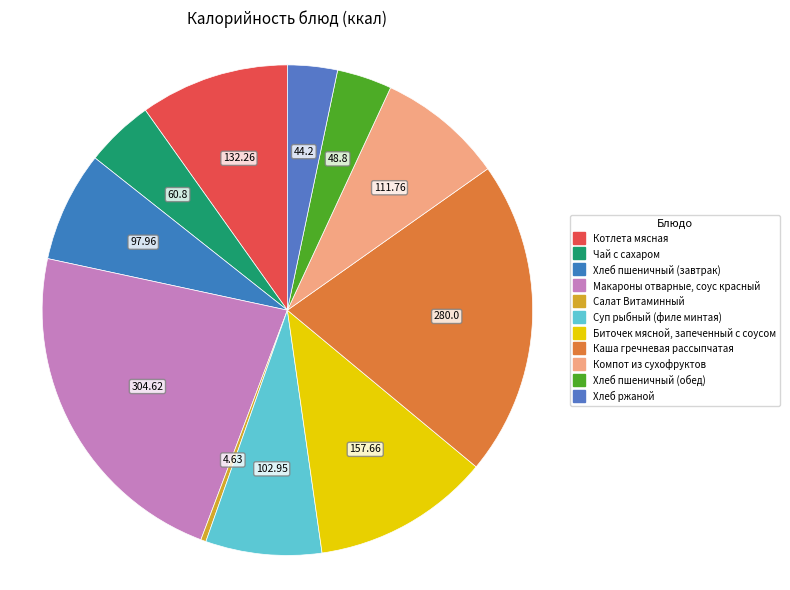

Is it true that Каша гречневая рассыпчатая is 21% of the pie?

True